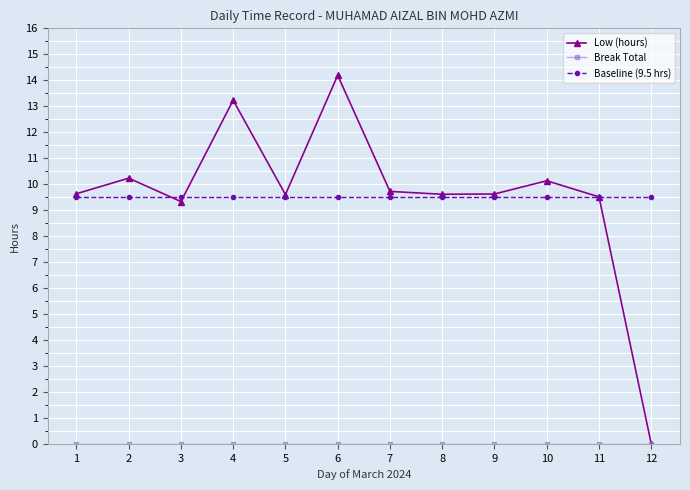

Is it true that Baseline (9.5 hrs) equals 9.5 at 4?

True